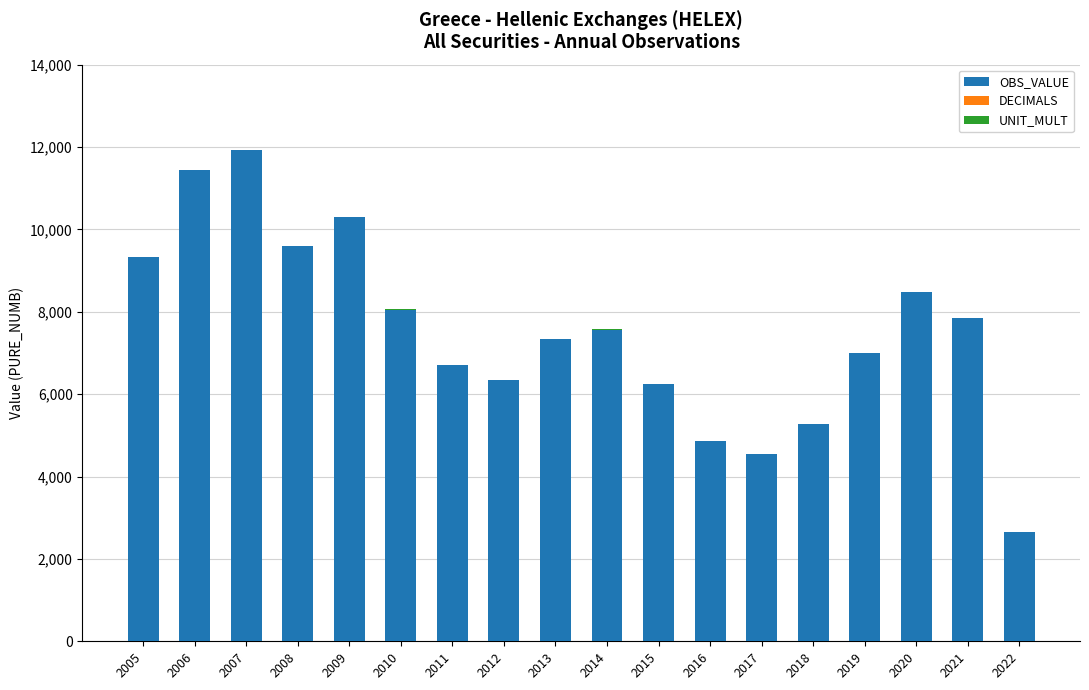

What is the sum of all OBS_VALUE values?

135509.5